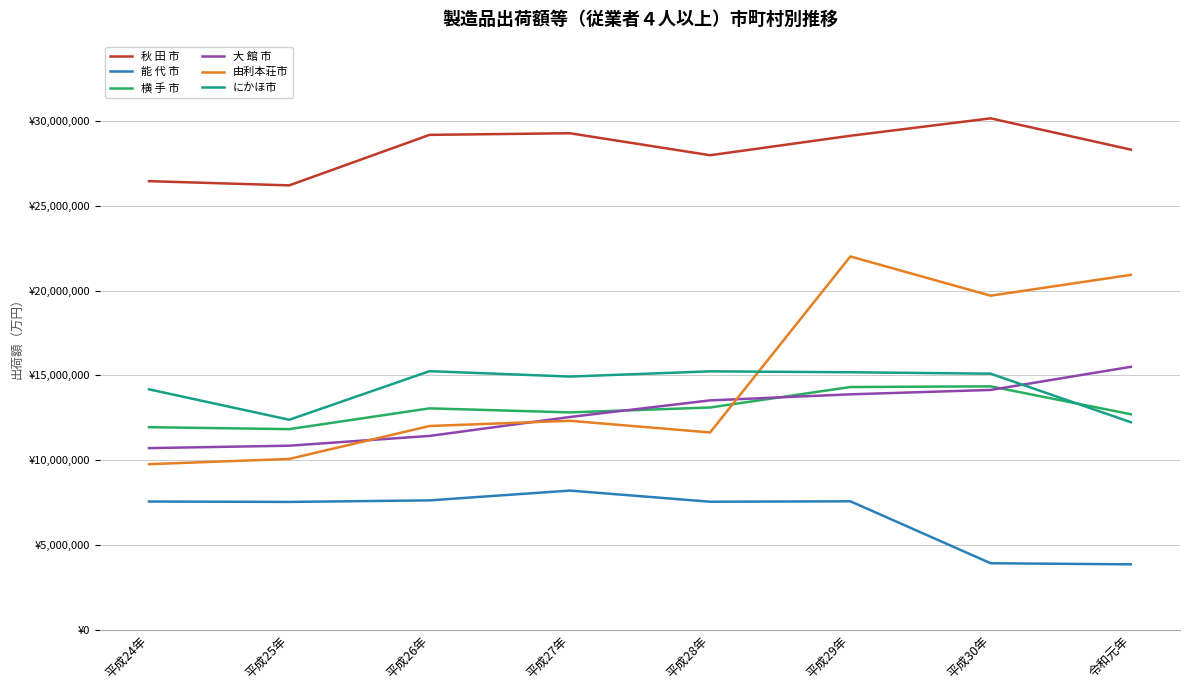

What are all the series names shown in the legend?

秋 田 市, 能 代 市, 横 手 市, 大 館 市, 由利本荘市, にかほ市